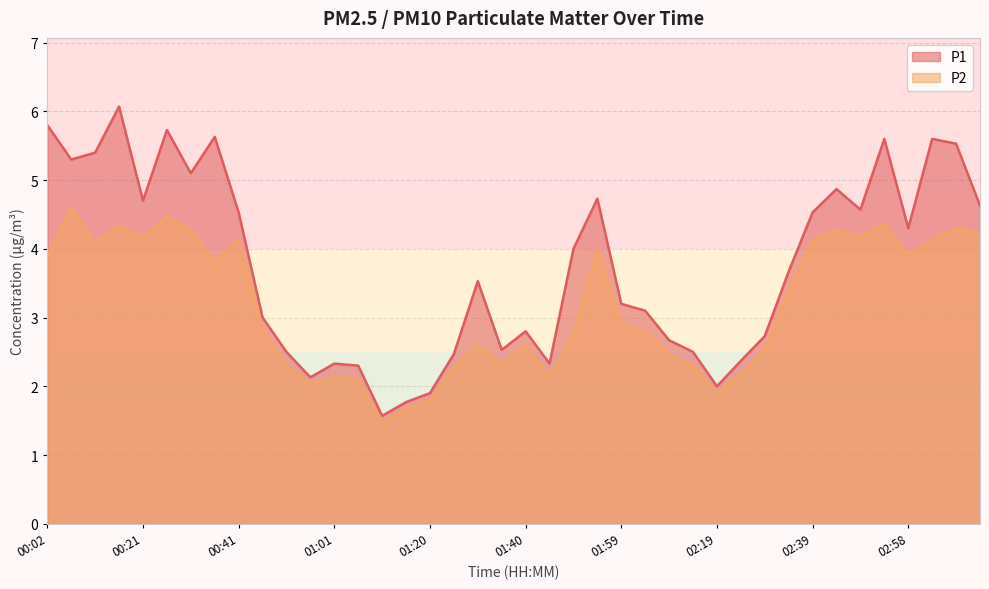

List the series in order of their overall mean, lowest first.

P2, P1